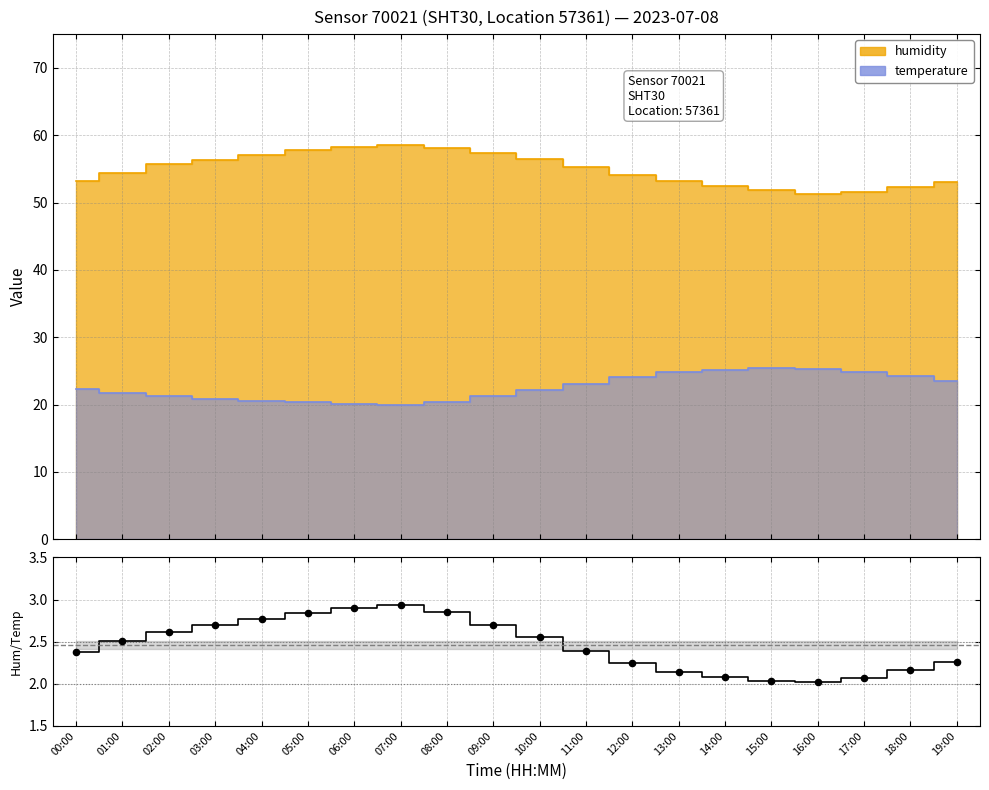

What is the change in value from 02:00 to 07:00?

+0.3